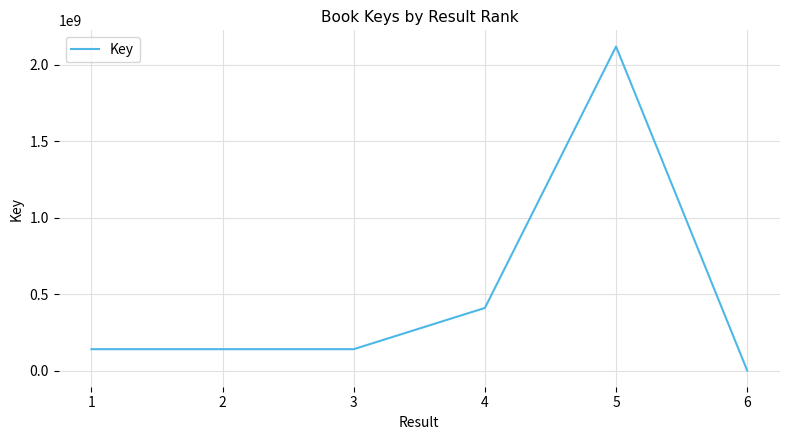

What is the average value?

492133012